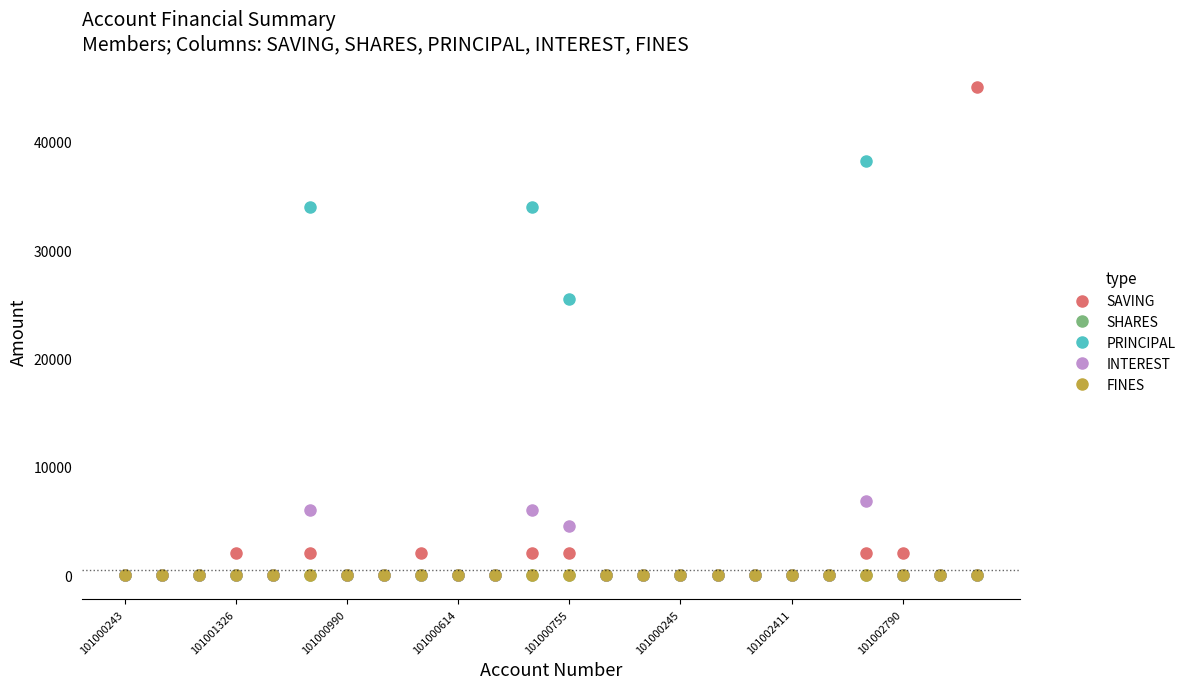

True or false: INTEREST and SAVING intersect in this chart.

True